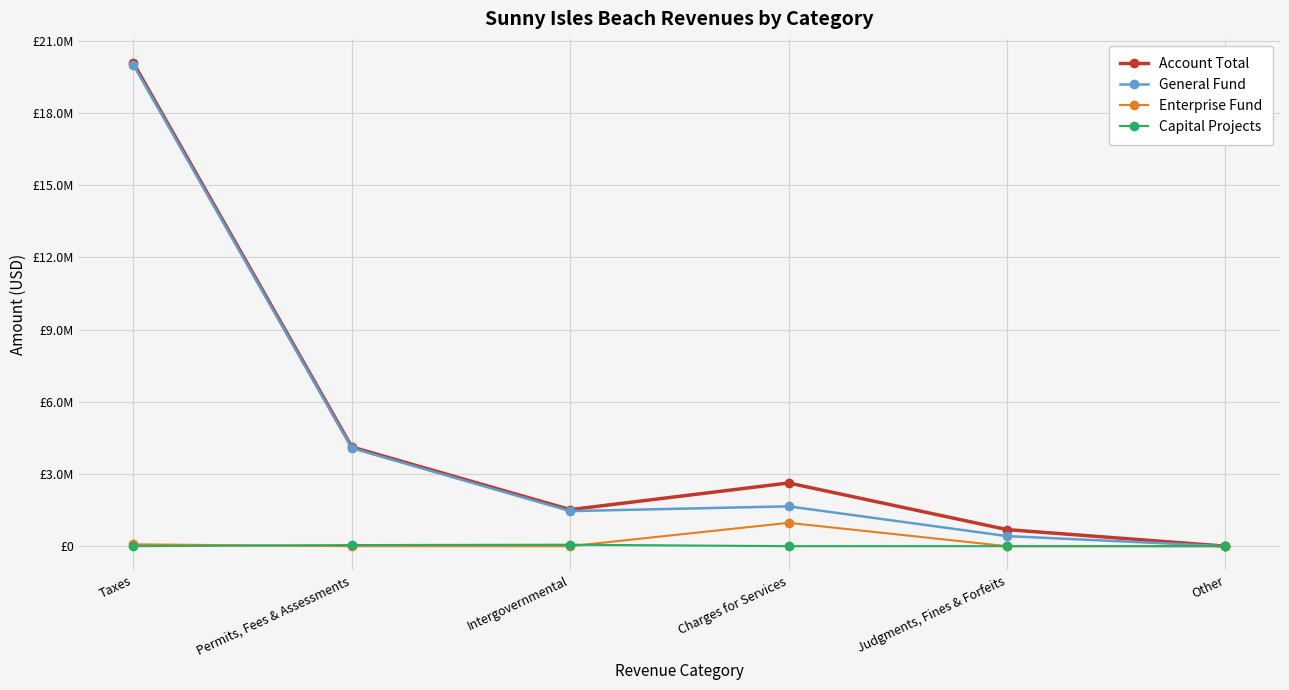

Where is the first local maximum for General Fund?

Charges for Services